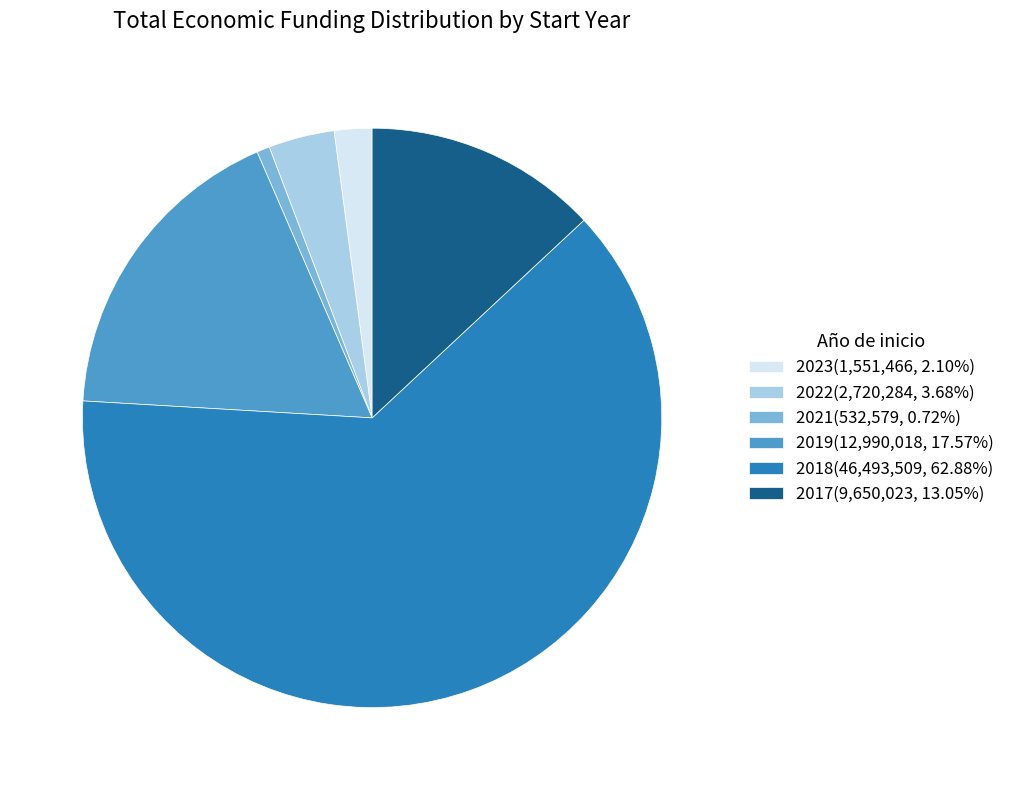

Is 2019(12,990,018, 17.57%) the majority of the pie?

No